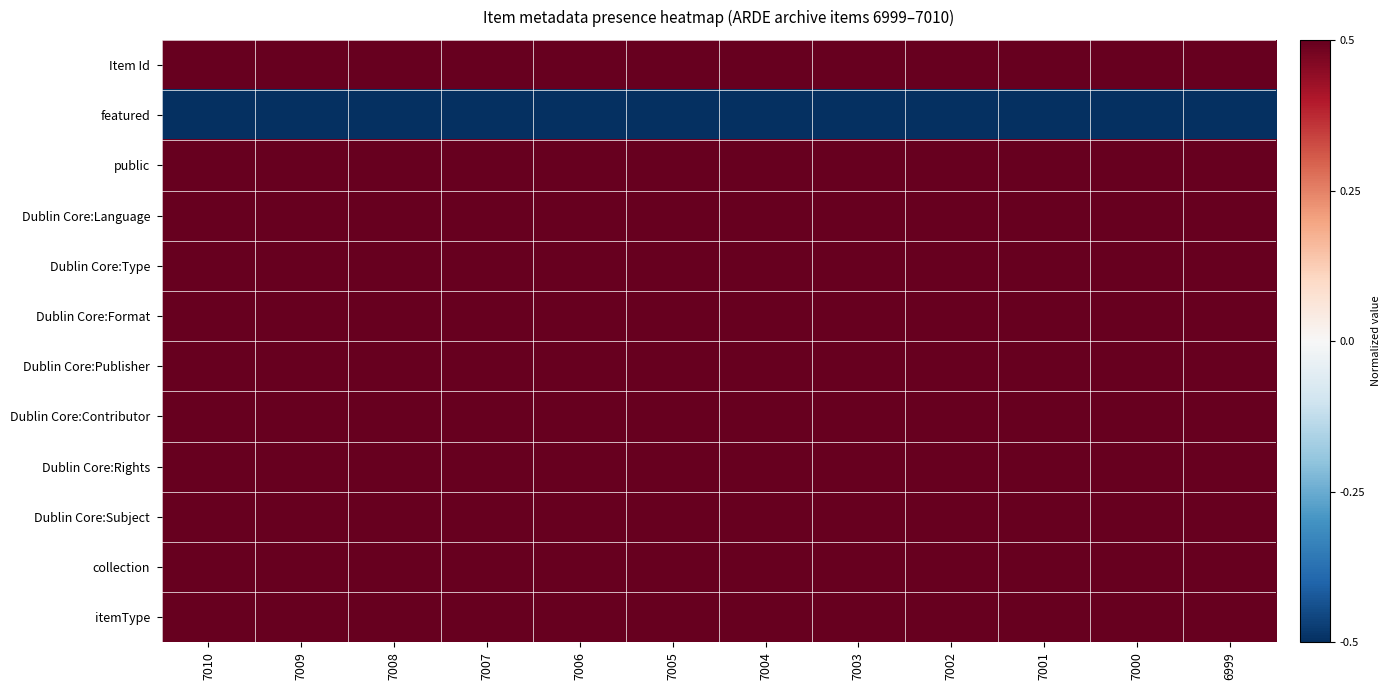

At which category is the sum across all series the highest?

7010